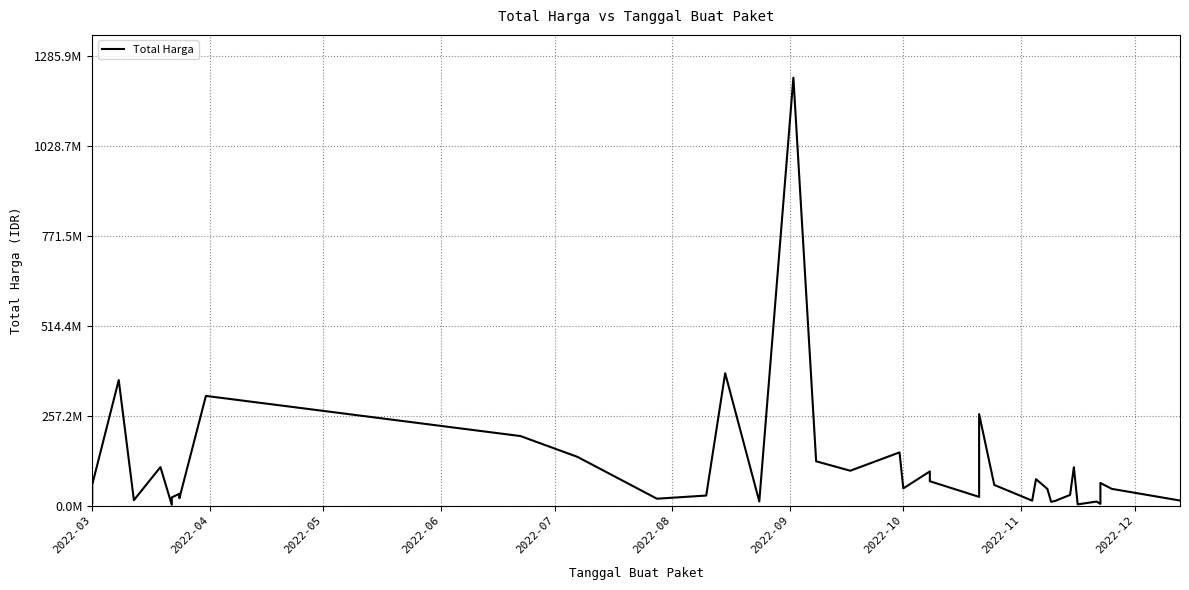

What is the average value?

109389879